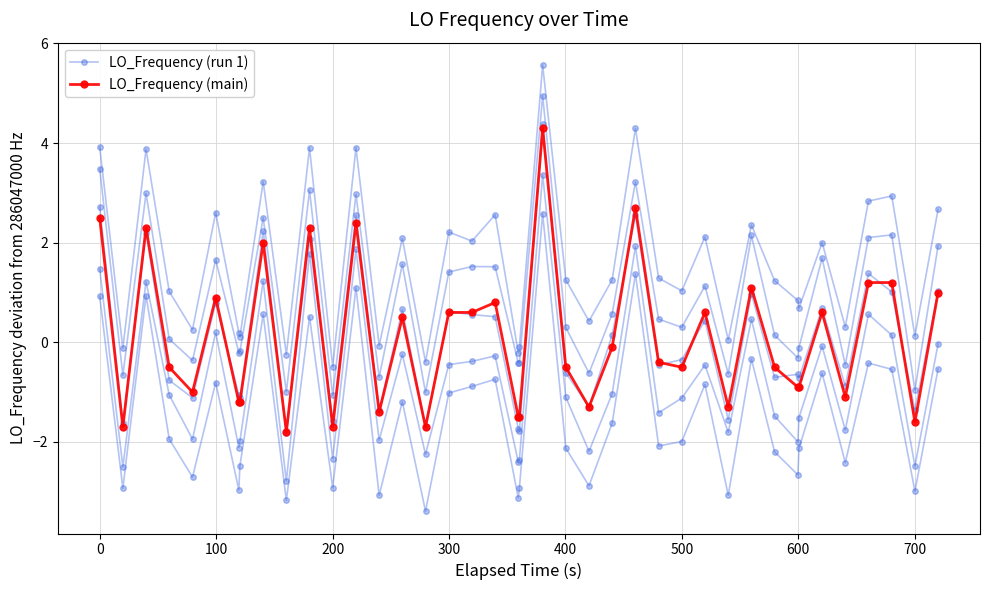

What is the value of the LO_Frequency (run 1) point at the 36th from the left?

-2.4